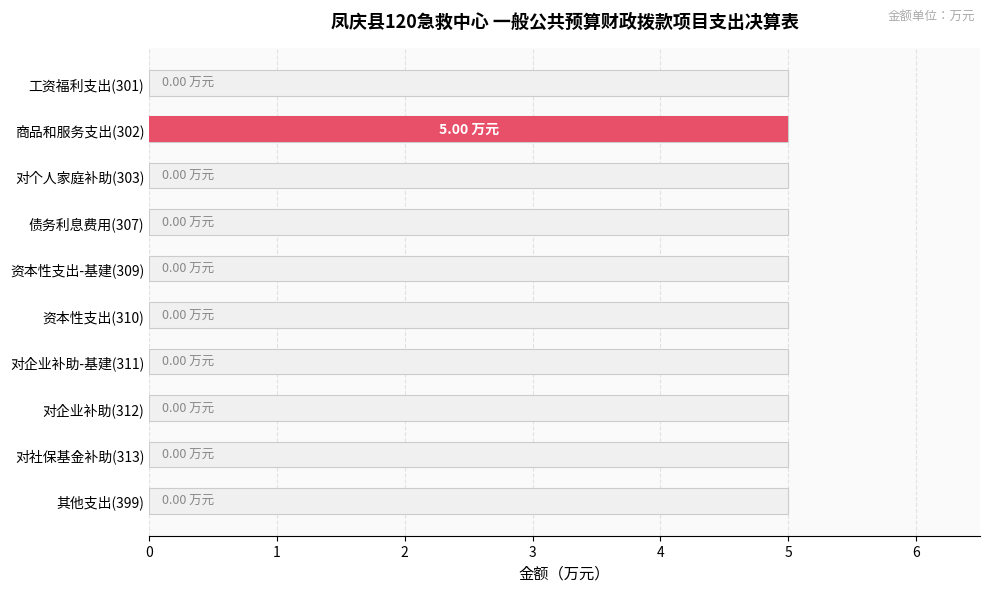

How many values exceed 0?

1